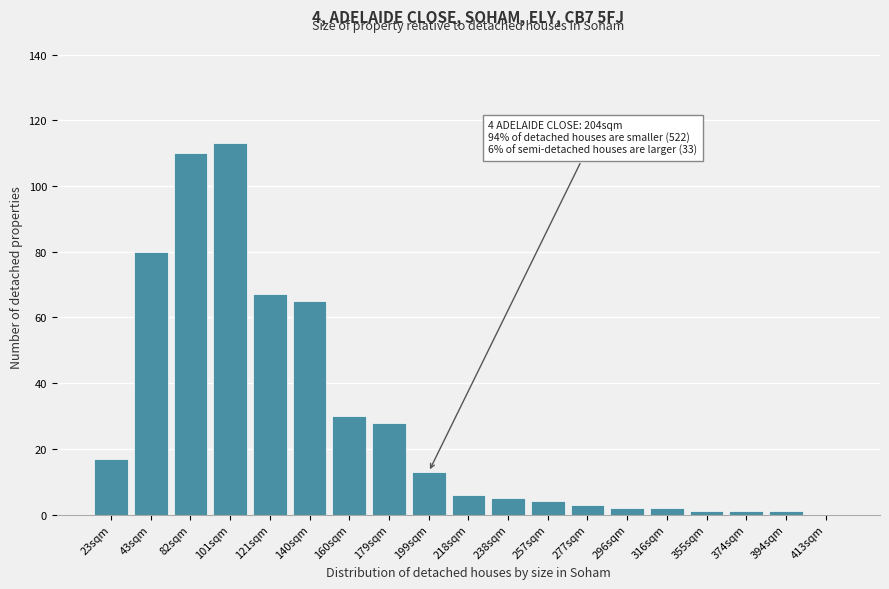

Reading left to right, transcribe all the data shown in this chart.

23sqm=17	43sqm=80	82sqm=110	101sqm=113	121sqm=67	140sqm=65	160sqm=30	179sqm=28	199sqm=13	218sqm=6	238sqm=5	257sqm=4	277sqm=3	296sqm=2	316sqm=2	355sqm=1	374sqm=1	394sqm=1	413sqm=0